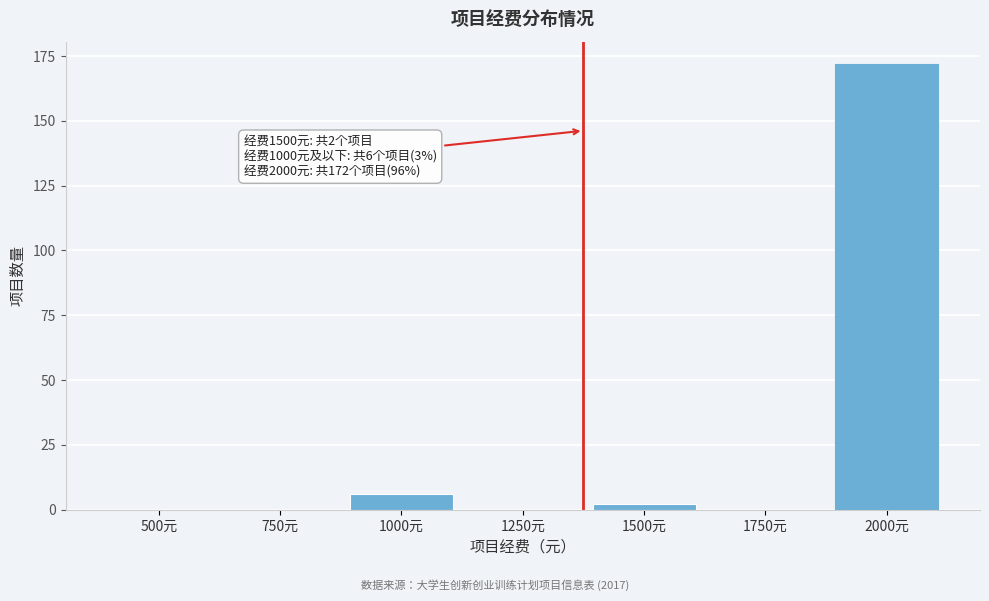

Reading left to right, transcribe all the data shown in this chart.

500元=0	750元=0	1000元=6	1250元=0	1500元=2	1750元=0	2000元=172